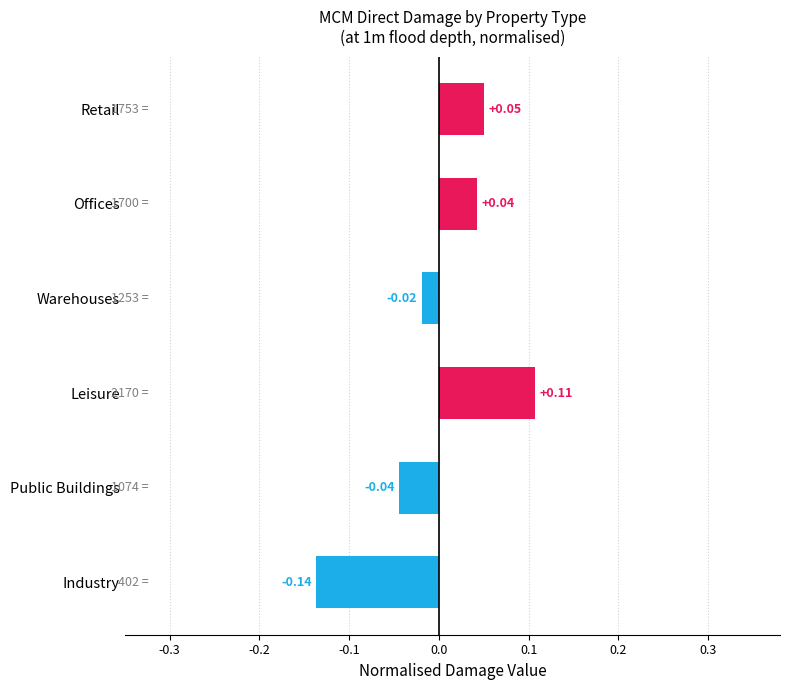

How many bars are there in total?

6